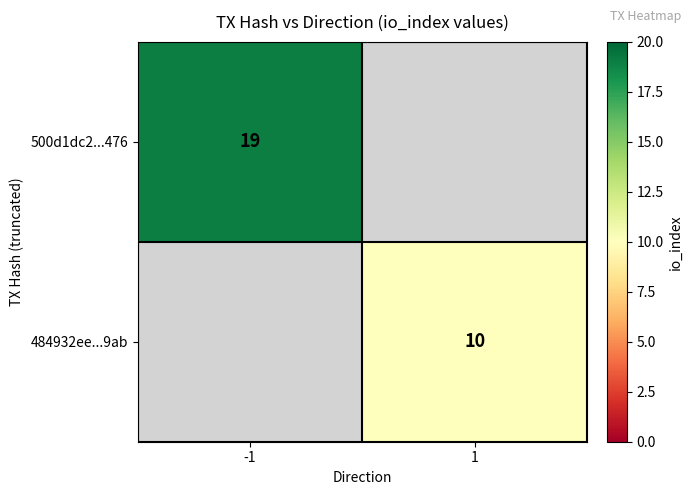

Which label corresponds to the smallest value in the chart?

1